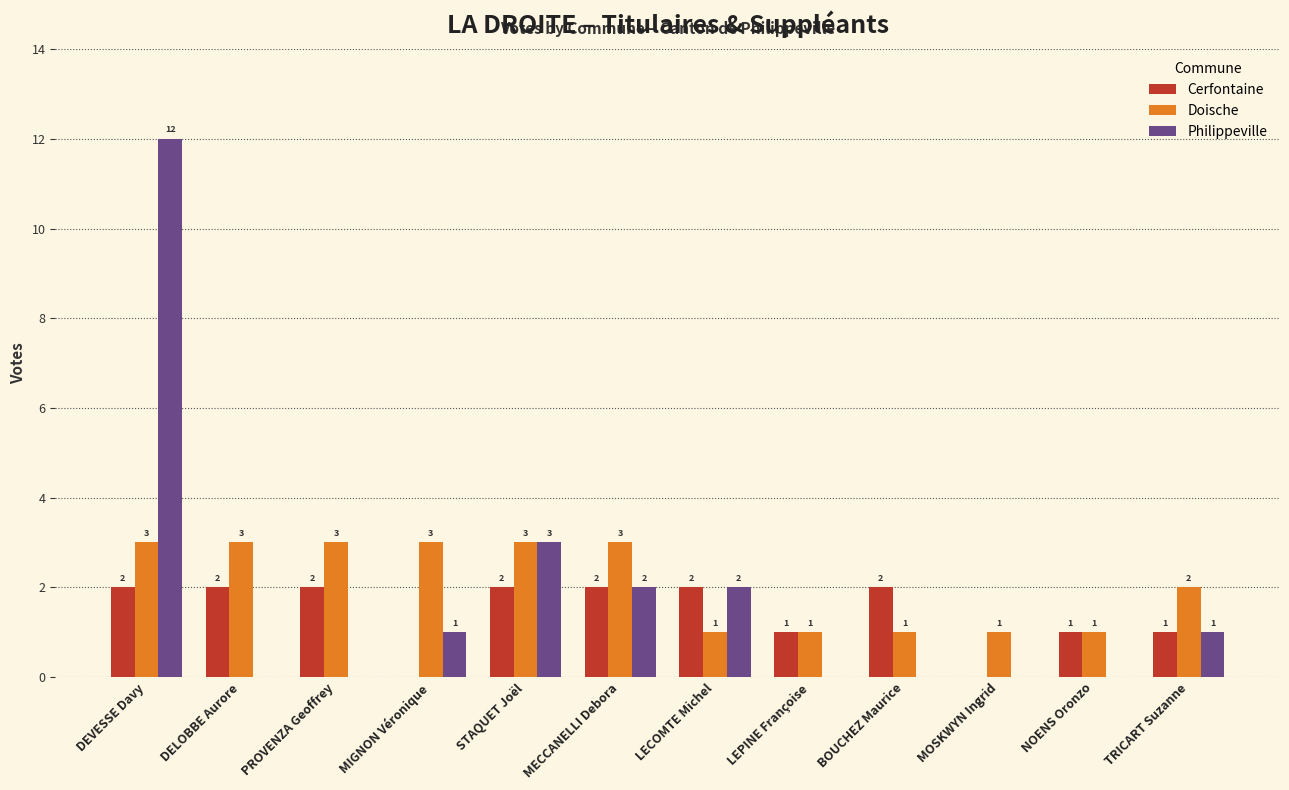

What are all the series names shown in the legend?

Cerfontaine, Doische, Philippeville